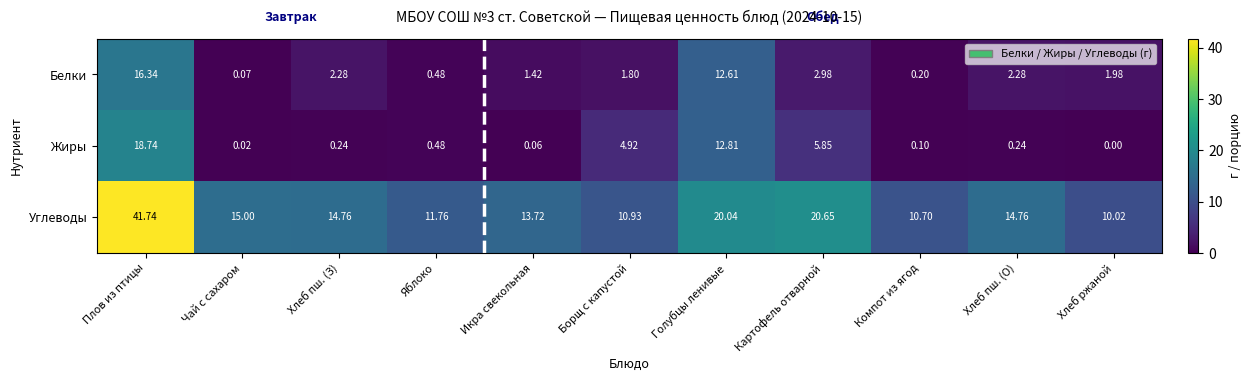

What is the spread (max minus min) of values at Яблоко?

11.3